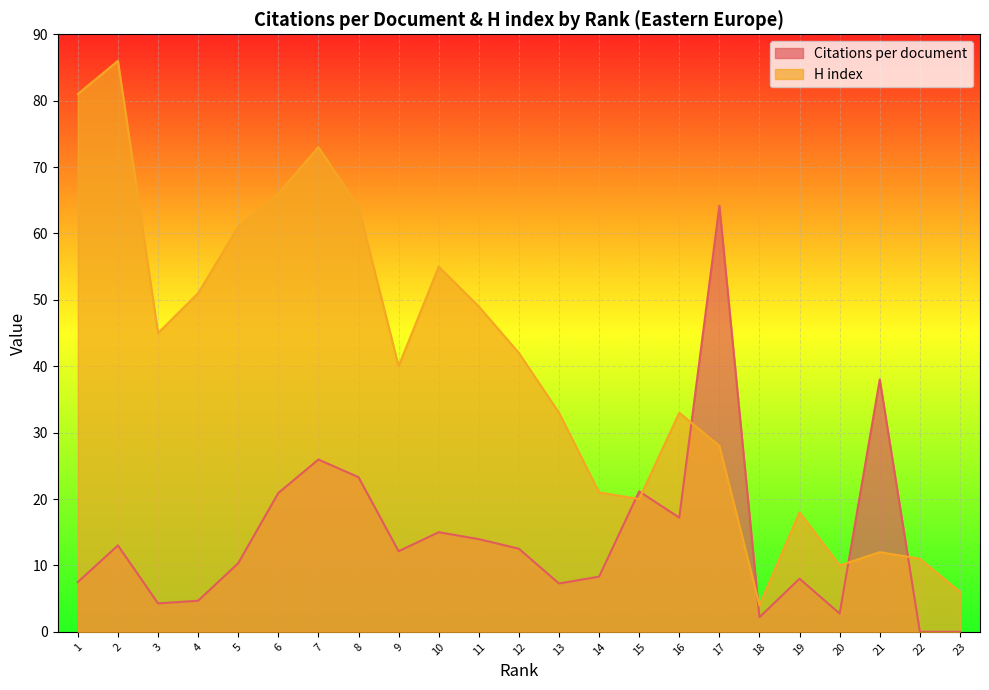

The H index series shows 19.3 at 12. True or false?

False